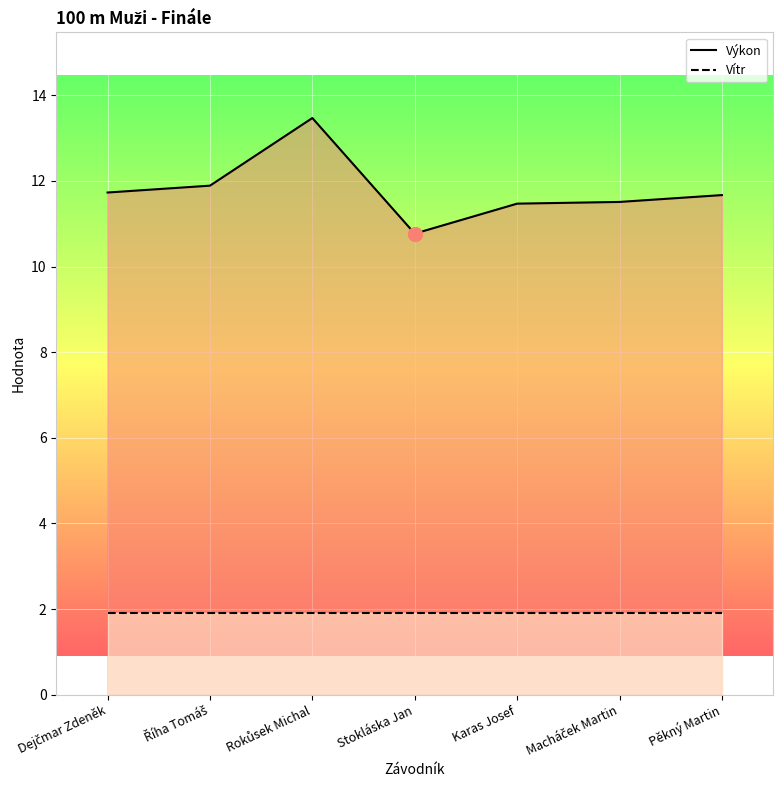

How many values in the Výkon series exceed 11?

6